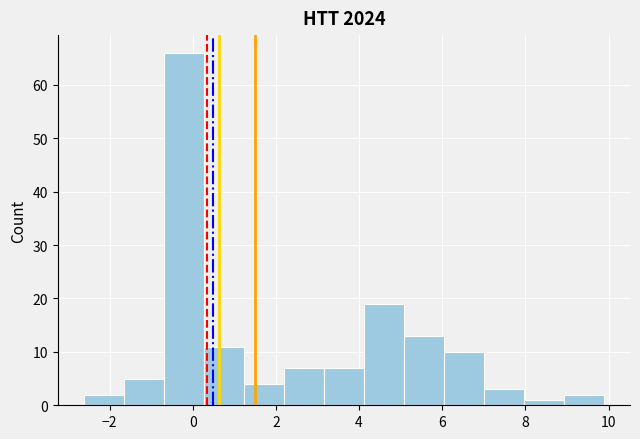

What is the height of the bar covering 6.0 to 7.0 on the x-axis? Neither the bar edges nor the heights are printed on the chart, so give them approximately, as read against the axes.

10